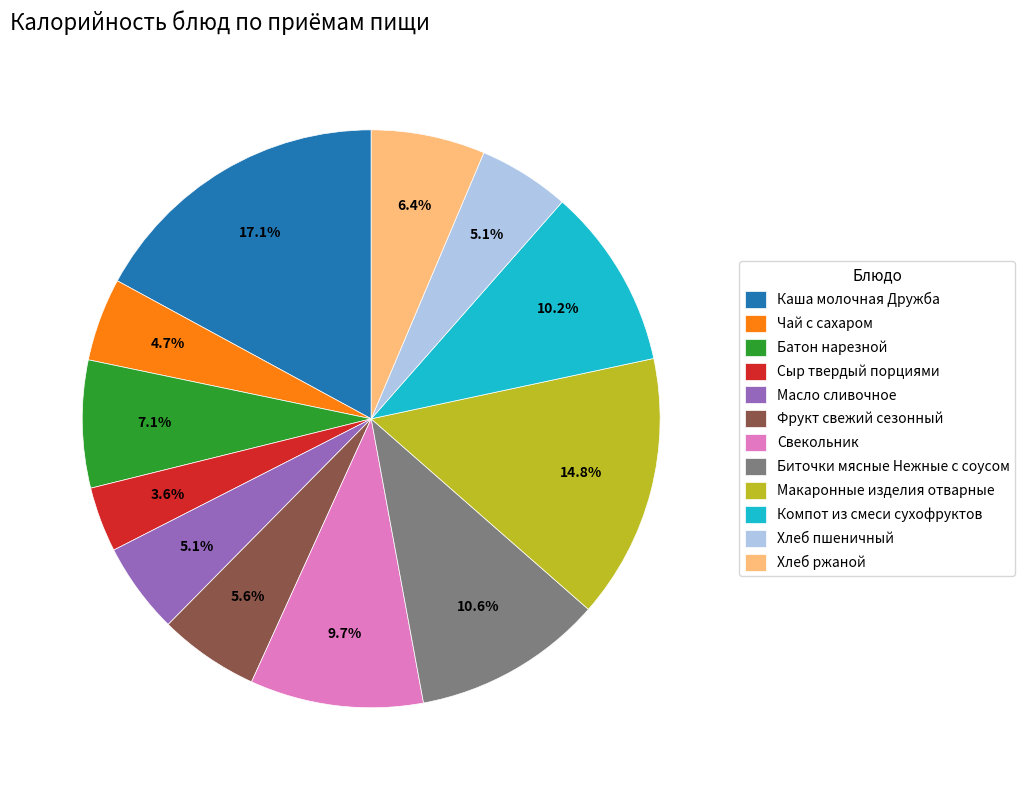

What percentage is NOT represented by Каша молочная Дружба?

82.9%